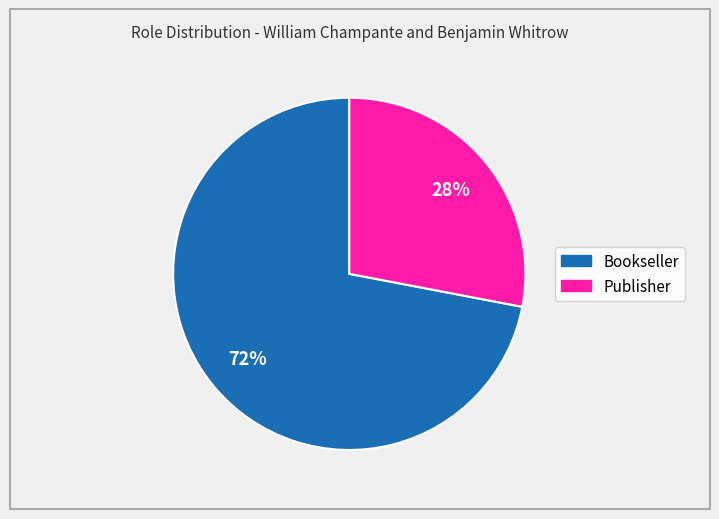

The Publisher slice represents 28% of the pie. True or false?

True